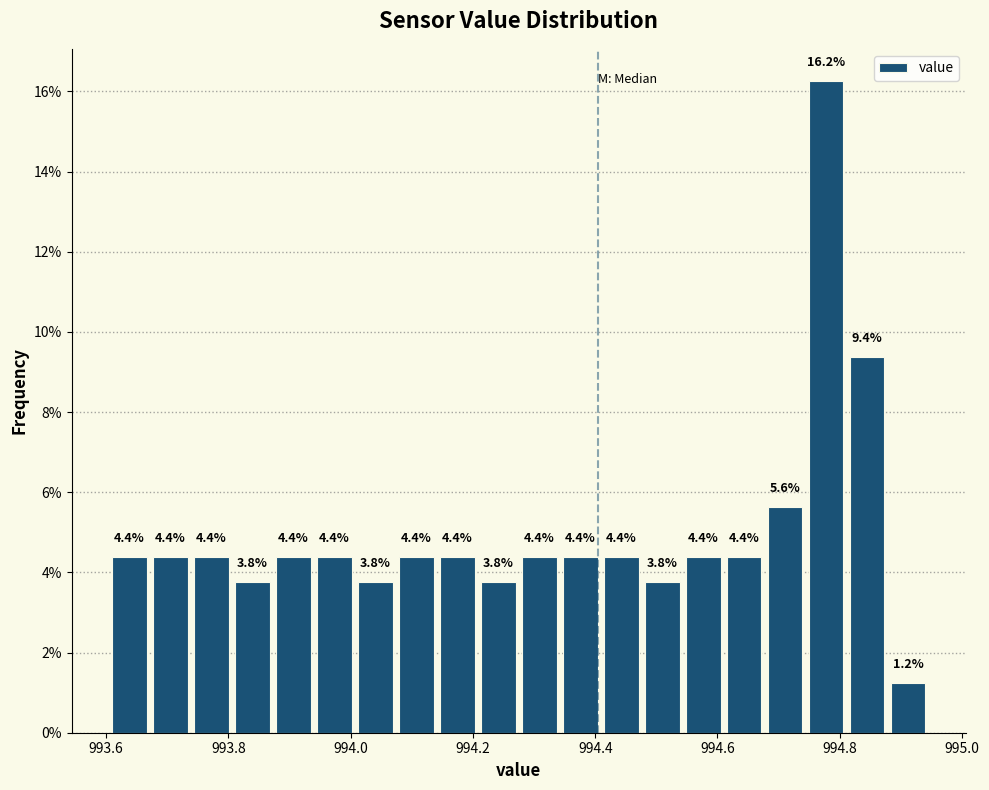

Around what value on the x-axis is the tallest bar? Give the approximate position of its centre, as read against the axis.

994.78